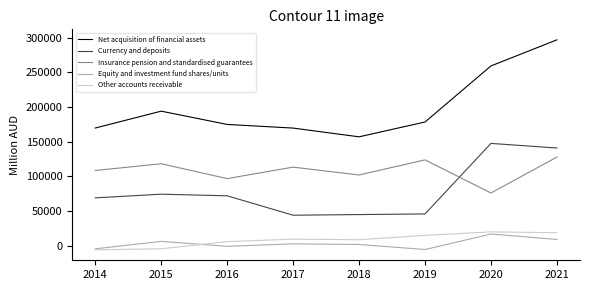

List the series in order of their peak value, highest first.

Net acquisition of financial assets, Currency and deposits, Insurance pension and standardised guarantees, Other accounts receivable, Equity and investment fund shares/units